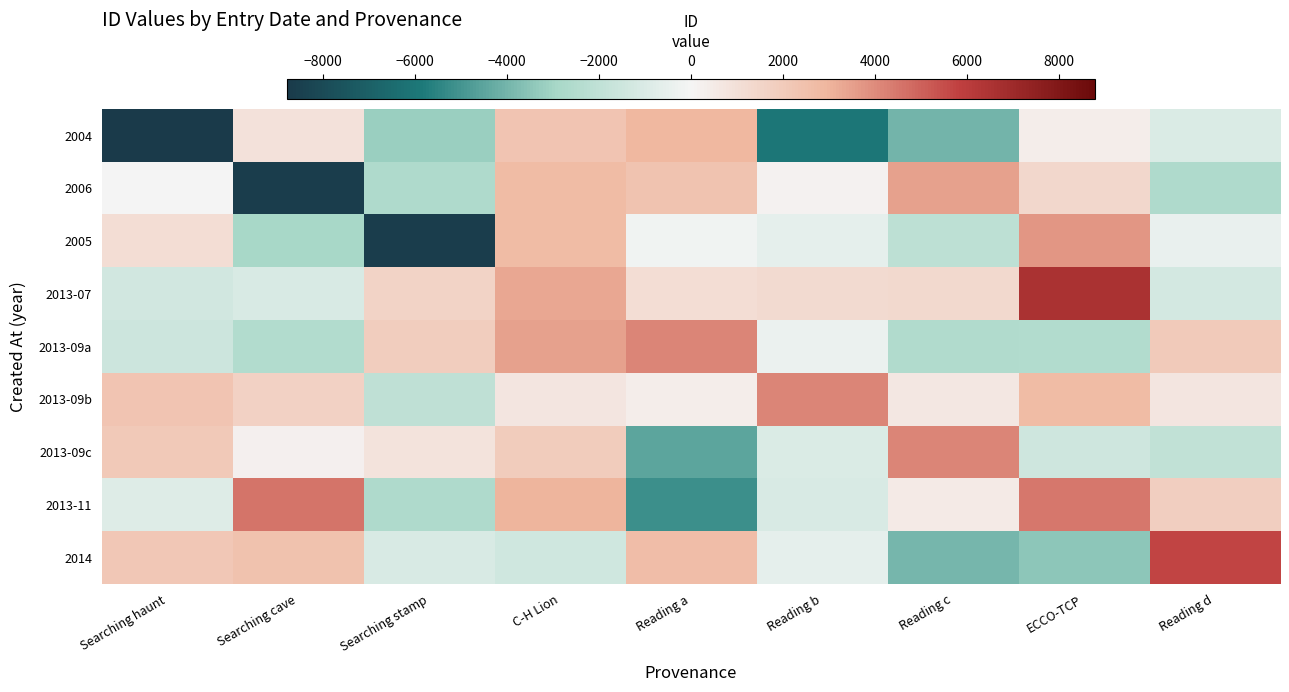

Reading left to right, what are all the values shown in this chart?

2004: Searching haunt=-8779.0	Searching cave=936.4	Searching stamp=-3195.9	C-H Lion=2306.2	Reading a=2890.4	Reading b=-5995.6	Reading c=-4001.7	ECCO-TCP=392.9	Reading d=-971.8
2006: Searching haunt=-51.6	Searching cave=-8595.0	Searching stamp=-2621.5	C-H Lion=2702.4	Reading a=2390.2	Reading b=202.9	Reading c=3464.1	ECCO-TCP=1436.7	Reading d=-2640.7
2005: Searching haunt=1133.2	Searching cave=-2946.7	Searching stamp=-8577.0	C-H Lion=2699.5	Reading a=-153.4	Reading b=-568.1	Reading c=-2092.5	ECCO-TCP=3756.9	Reading d=-474.9
2013-07: Searching haunt=-1316.3	Searching cave=-1082.1	Searching stamp=1635.8	C-H Lion=3316.0	Reading a=1123.0	Reading b=1268.4	Reading c=1323.9	ECCO-TCP=6581.4	Reading d=-1248.9
2013-09a: Searching haunt=-1574.2	Searching cave=-2500.8	Searching stamp=1892.9	C-H Lion=3469.4	Reading a=4126.0	Reading b=-350.2	Reading c=-2581.8	ECCO-TCP=-2533.7	Reading d=1999.3
2013-09b: Searching haunt=2284.1	Searching cave=1669.1	Searching stamp=-2045.1	C-H Lion=713.4	Reading a=358.6	Reading b=4129.0	Reading c=672.0	ECCO-TCP=2677.9	Reading d=687.1
2013-09c: Searching haunt=2086.3	Searching cave=207.7	Searching stamp=888.5	C-H Lion=1940.0	Reading a=-4477.9	Reading b=-982.4	Reading c=4131.0	ECCO-TCP=-1445.5	Reading d=-1963.3
2013-11: Searching haunt=-845.5	Searching cave=4594.0	Searching stamp=-2660.7	C-H Lion=2975.6	Reading a=-5171.6	Reading b=-1029.1	Reading c=500.1	ECCO-TCP=4489.0	Reading d=1801.5
2014: Searching haunt=2185.6	Searching cave=2438.0	Searching stamp=-1071.7	C-H Lion=-1420.8	Reading a=2636.6	Reading b=-587.9	Reading c=-3920.3	ECCO-TCP=-3482.7	Reading d=5760.0